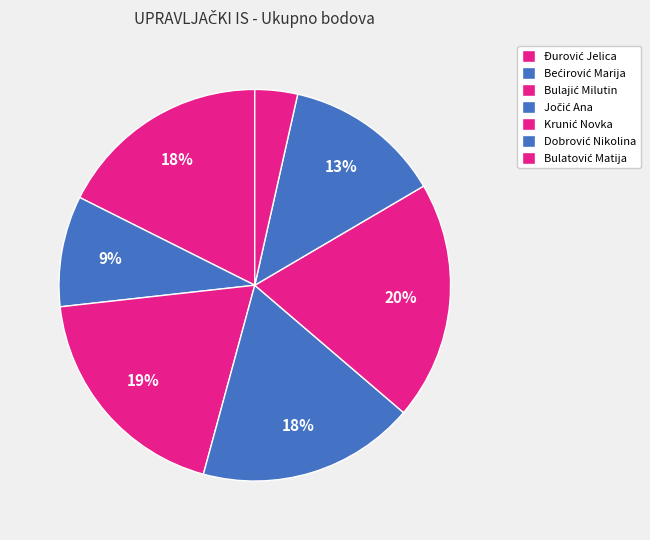

Which has a higher value, Bulajić Milutin or Krunić Novka?

Krunić Novka